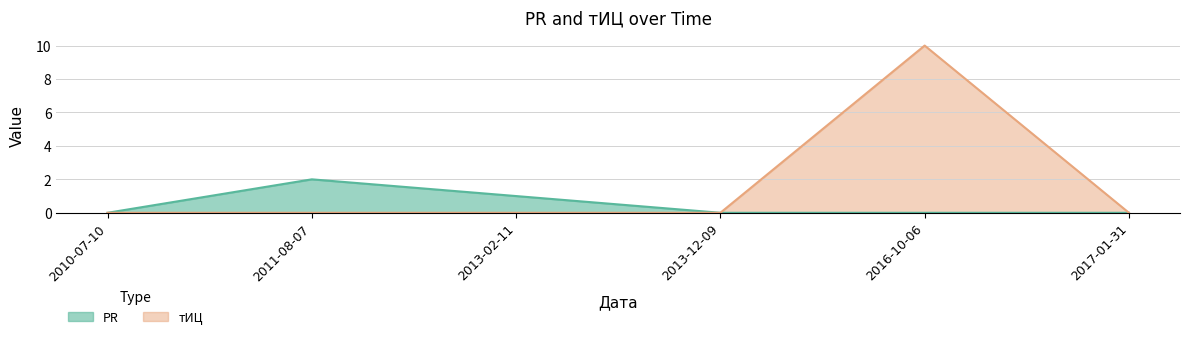

True or false: PR has more than 1 points higher than both neighbors.

False